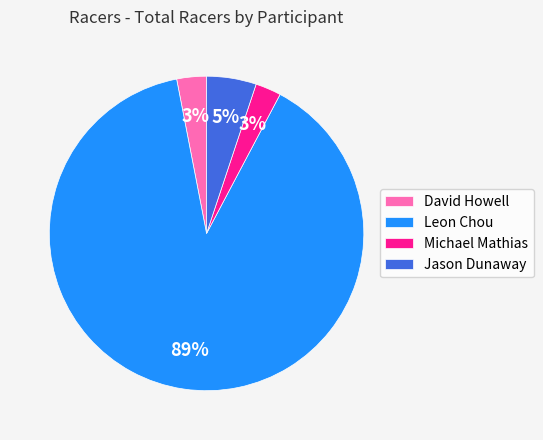

What is the largest slice in the pie chart?

Leon Chou